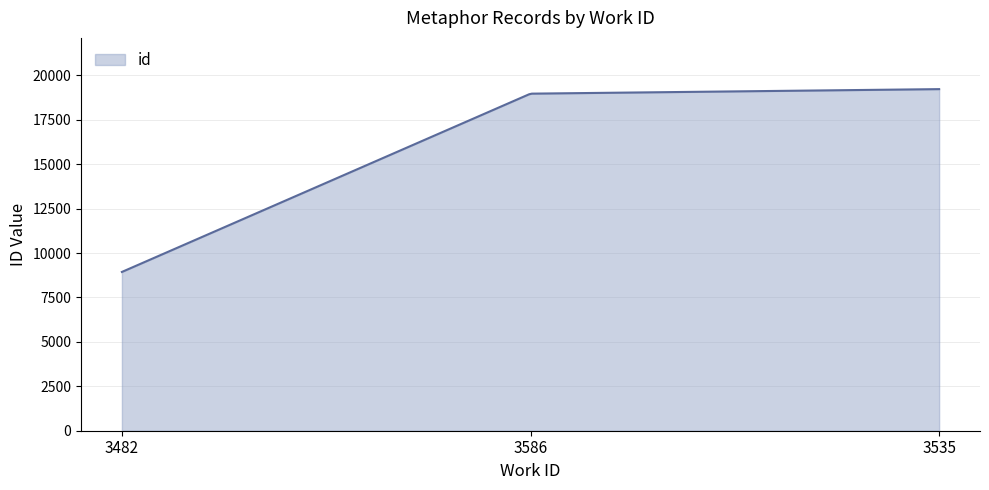

What is the difference between the maximum and minimum values?

10291.0